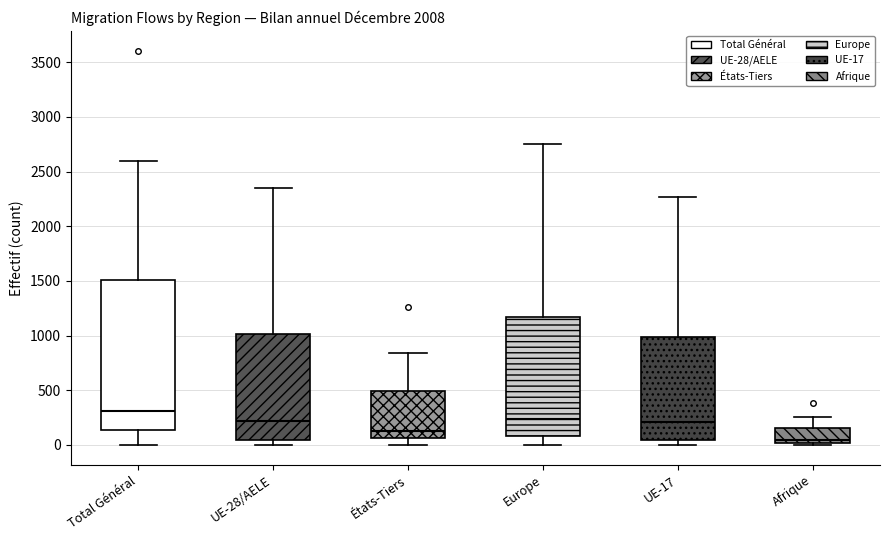

Reading left to right, read every box against the y-axis: the position of its median line, the range the box covers, and the ends of its whiskers. The values are not printed on the chart, so give them approximately, as read against the axis.

Total Général: median 300, box 150 to 1500, whiskers 0 to 2600
UE-28/AELE: median 200, box 50 to 1000, whiskers 0 to 2350
États-Tiers: median 150, box 50 to 500, whiskers 0 to 850
Europe: median 250, box 100 to 1150, whiskers 0 to 2750
UE-17: median 200, box 50 to 1000, whiskers 0 to 2250
Afrique: median 50, box 0 to 150, whiskers 0 to 250